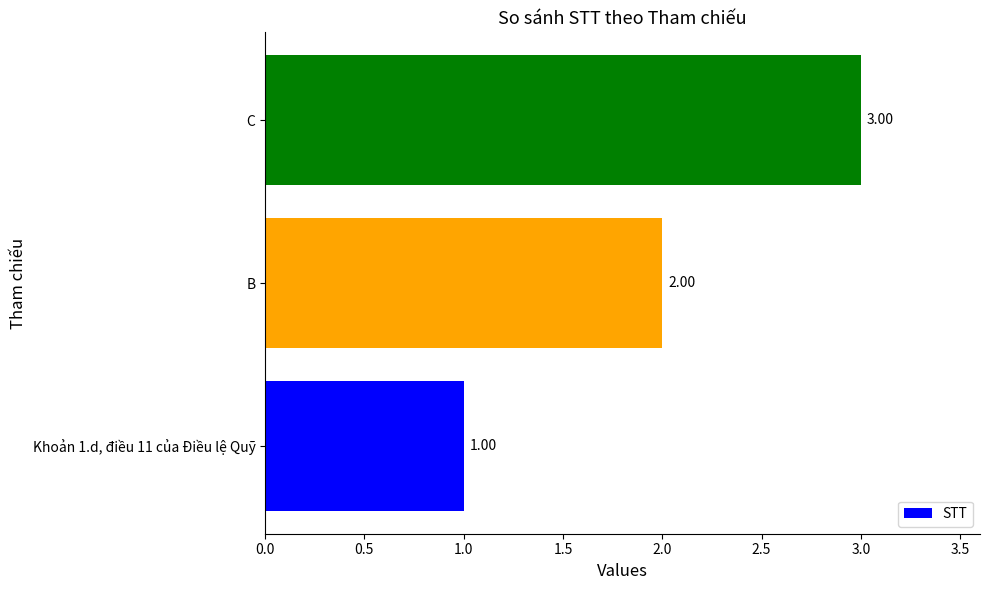

List the labels in order of value, largest first.

C, B, Khoản 1.d, điều 11 của Điều lệ Quỹ